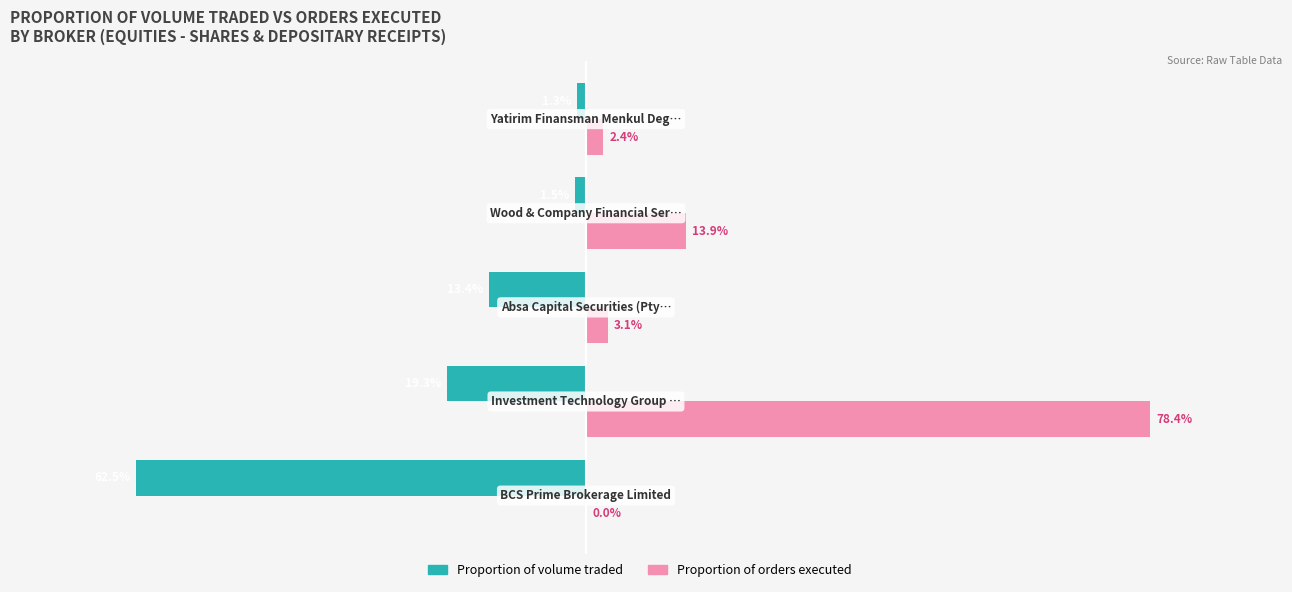

Which series has the largest total across all categories?

Proportion of orders executed